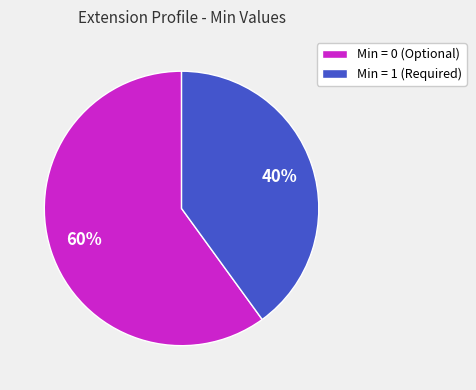

Is it true that Min = 1 (Required) is 40% of the pie?

True